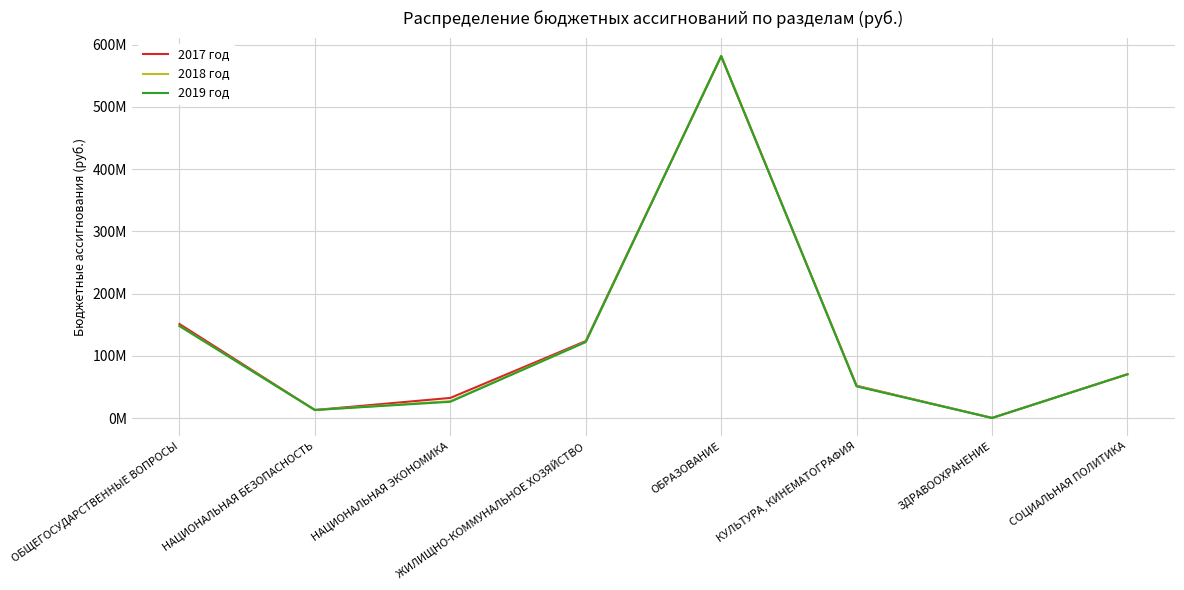

Reading right to left, what are all the values shown in this chart?

2017 год: 70638700	514300	52211980	581058642	123935590	32666715	13286881	151351717
2018 год: 70638700	514300	51711980	582058742	122629568	27465056	13286881	148143847
2019 год: 70638700	514300	51211980	581567642	122430204	26465056	13286881	148143847